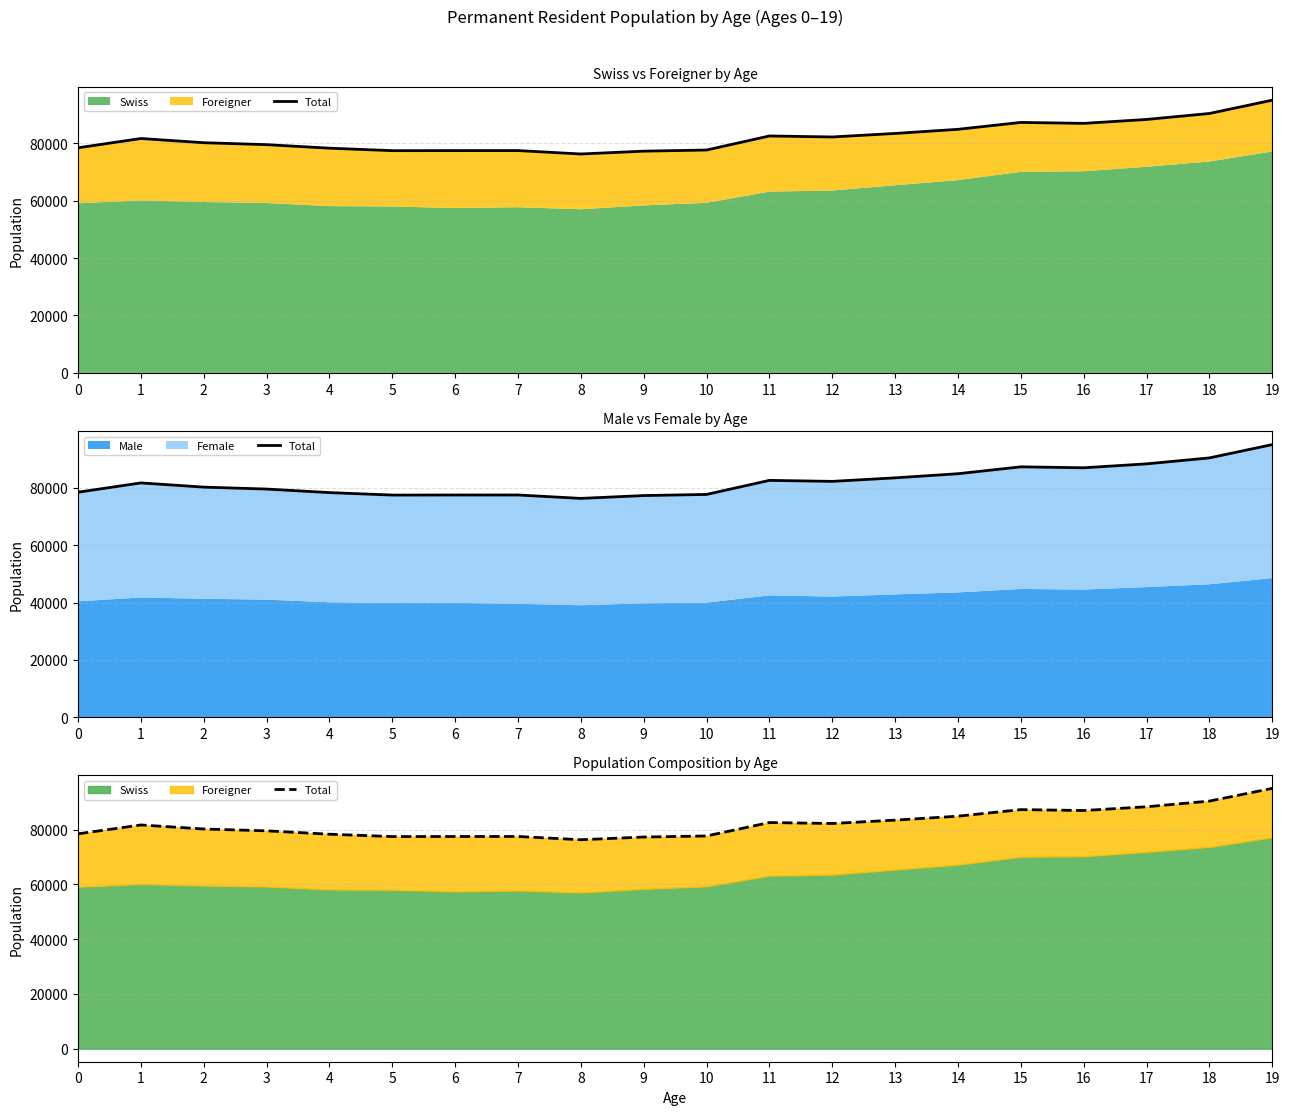

What is the change in value from 12 to 19?

+12815